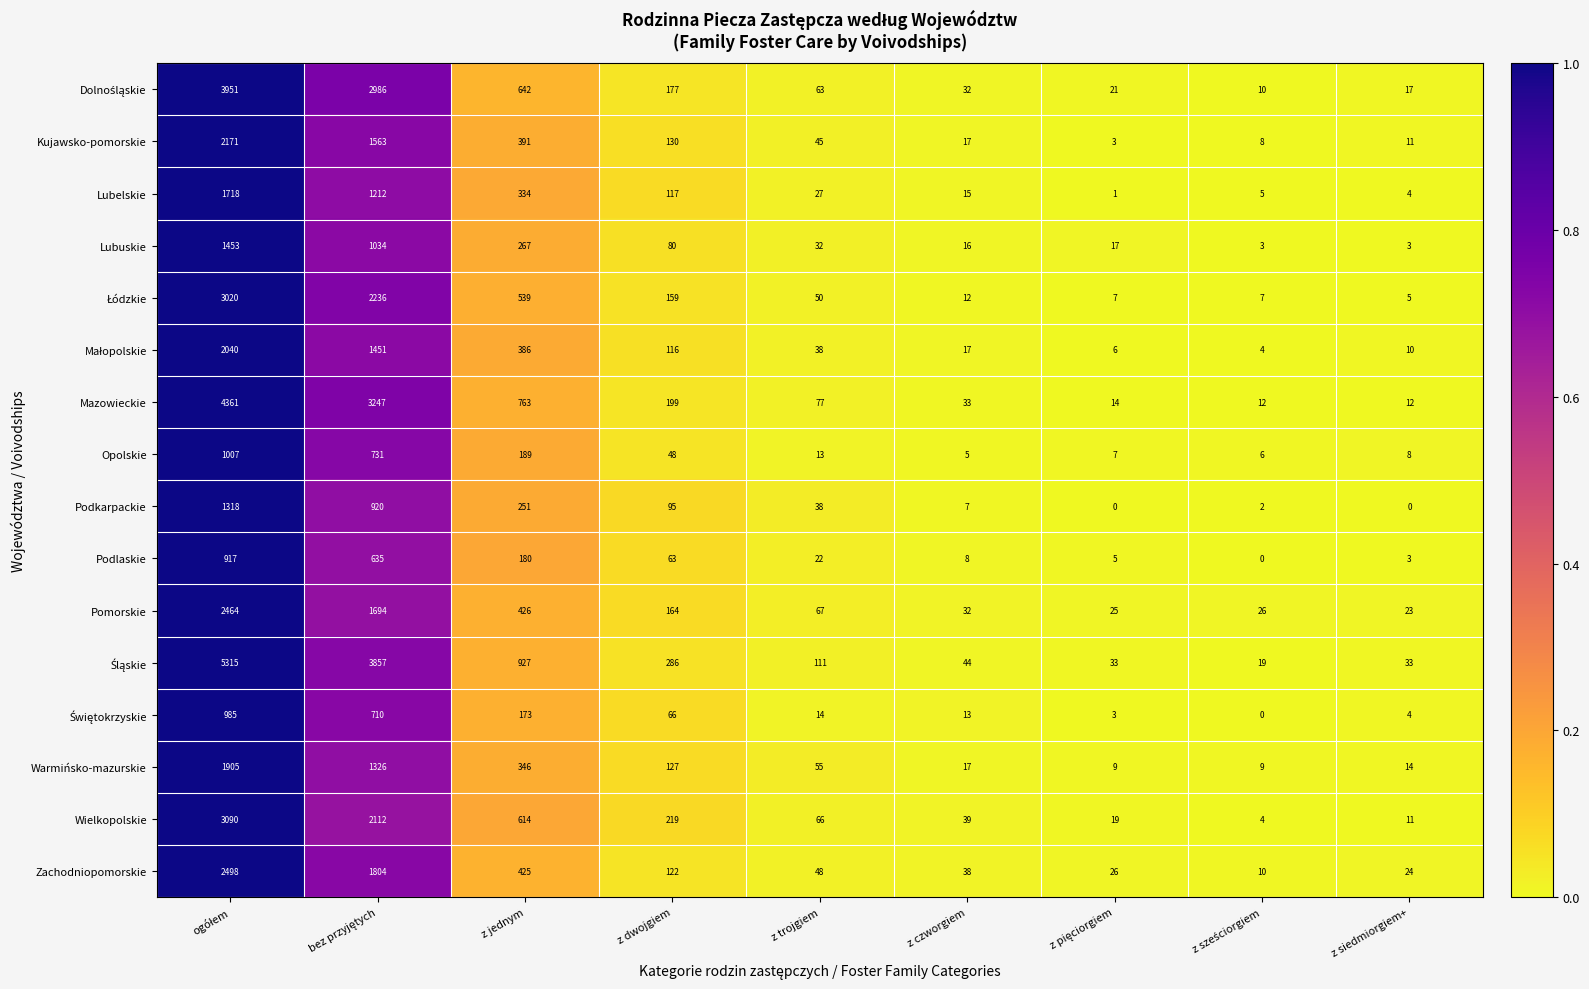

What is the difference between the highest and lowest values at z czworgiem?

39